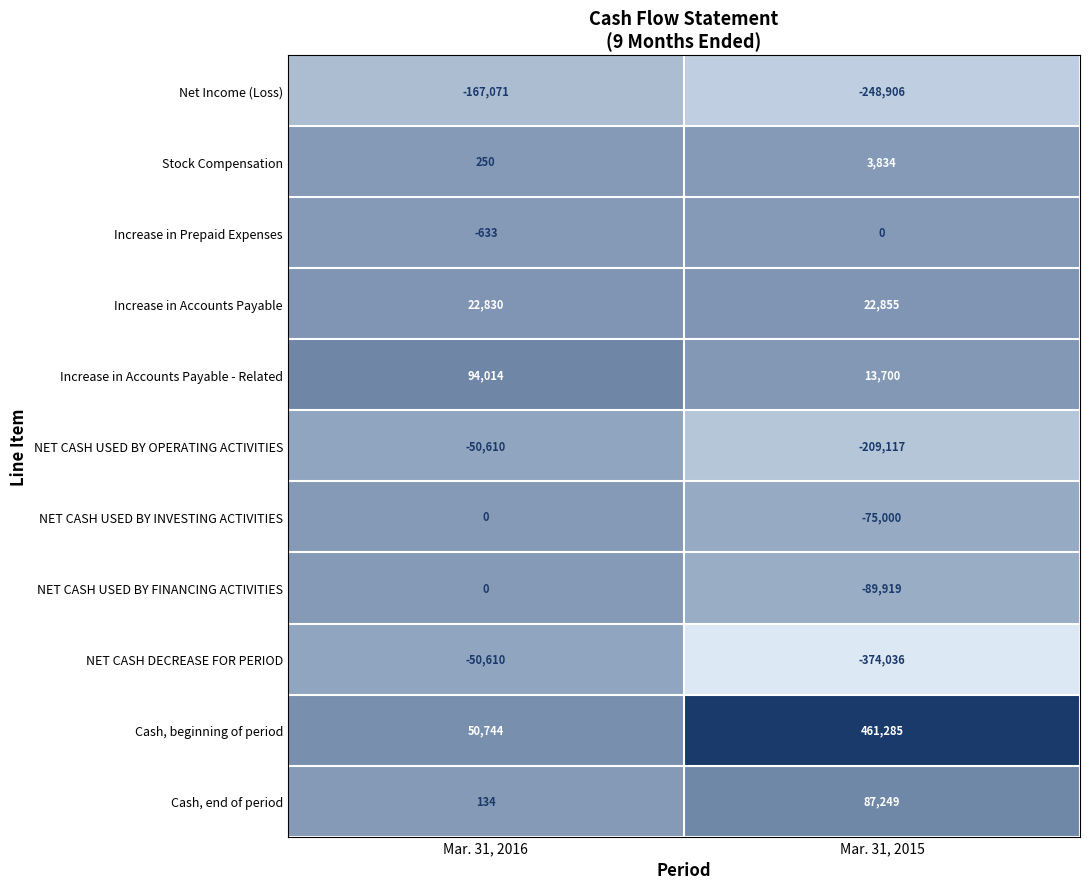

What is the sum of all Increase in Accounts Payable values?

45685